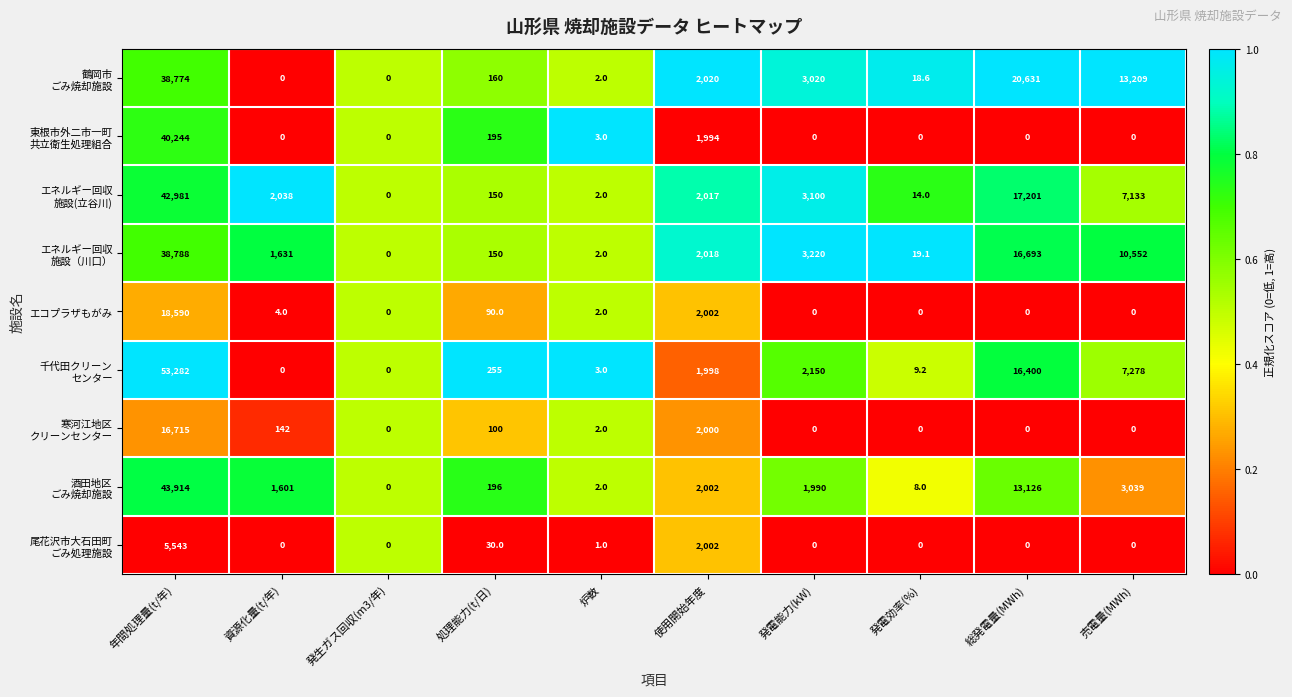

How many data points does each series have?

10